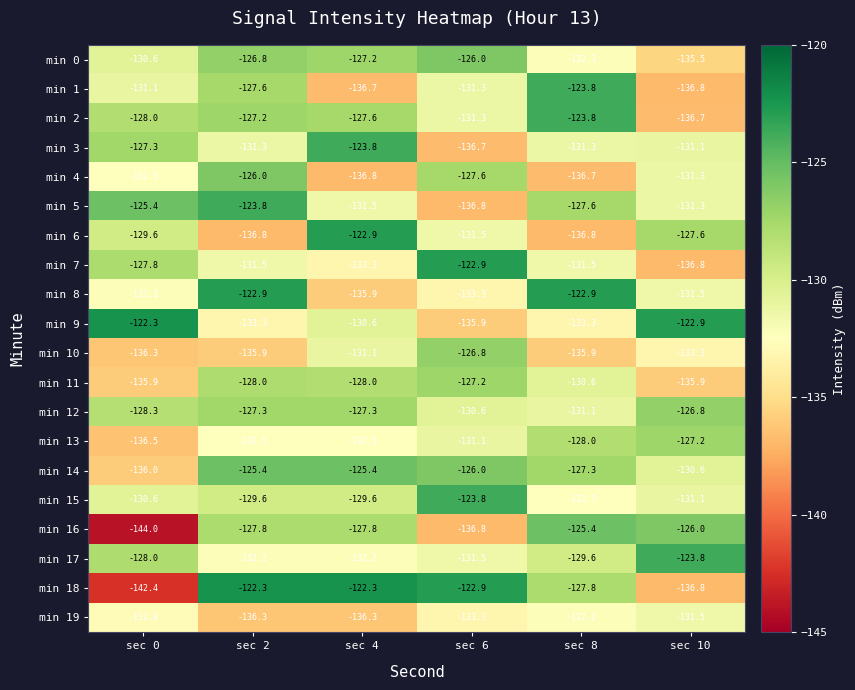

Where is min 18 nearest to the value -132?

sec 8